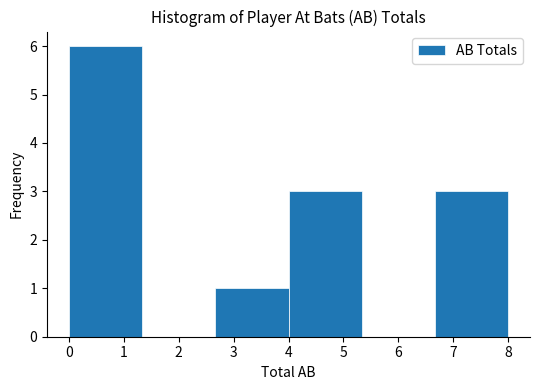

Over which range of the x-axis is the bar tallest?

0.0 to 1.3